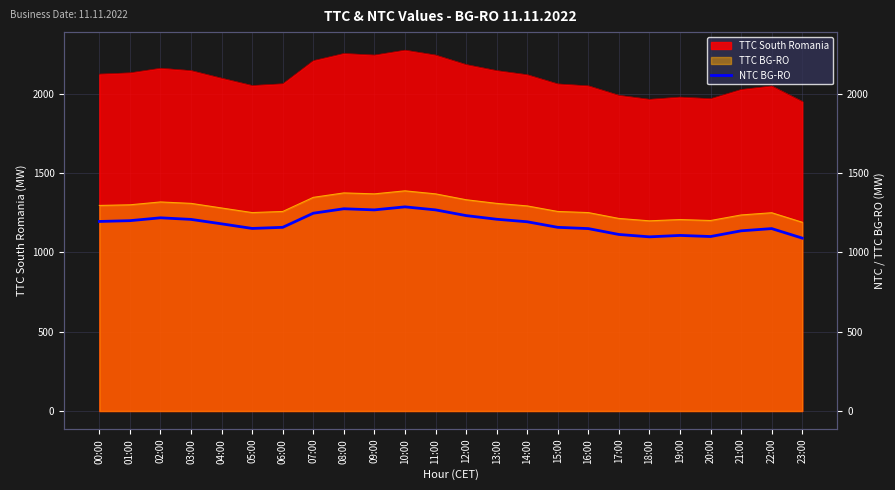

True or false: the data has more than 2 interior local peaks.

True